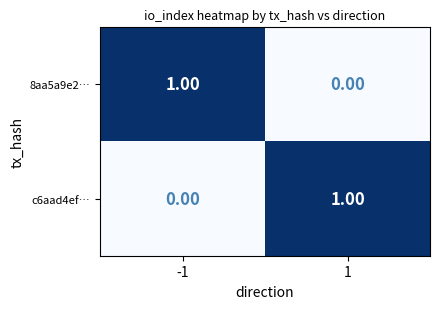

Is the value of 8aa5a9e2… at -1 greater than the value of c6aad4ef… at -1?

Yes